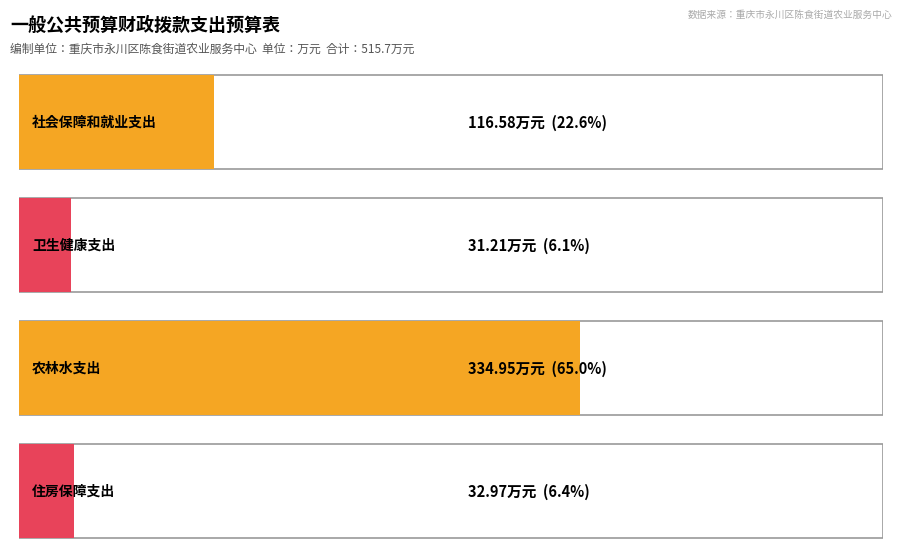

At which label does the data first exceed 116?

社会保障和就业支出